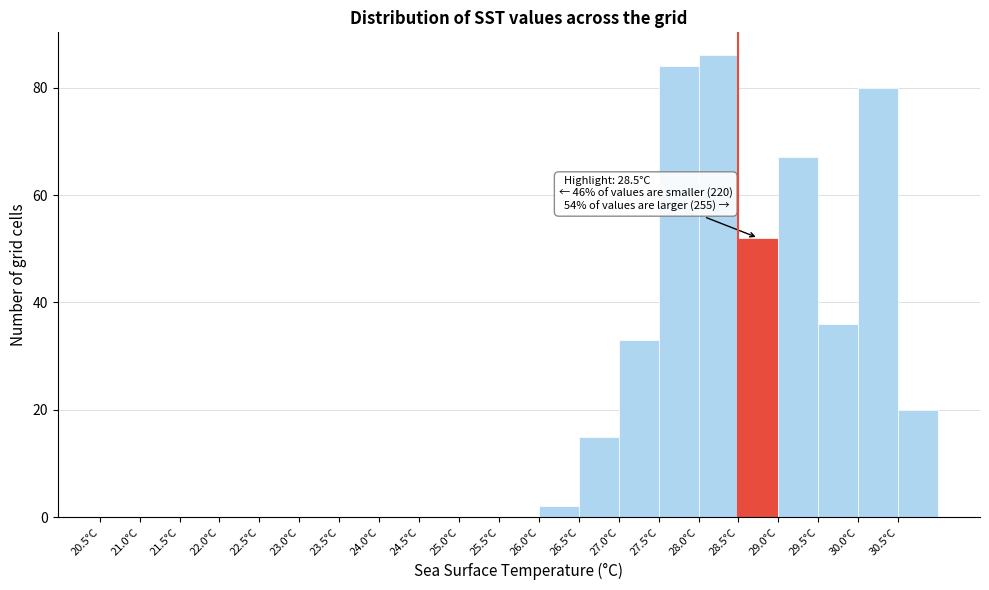

Which range on the x-axis has the tallest bar?

28.0 to 28.5